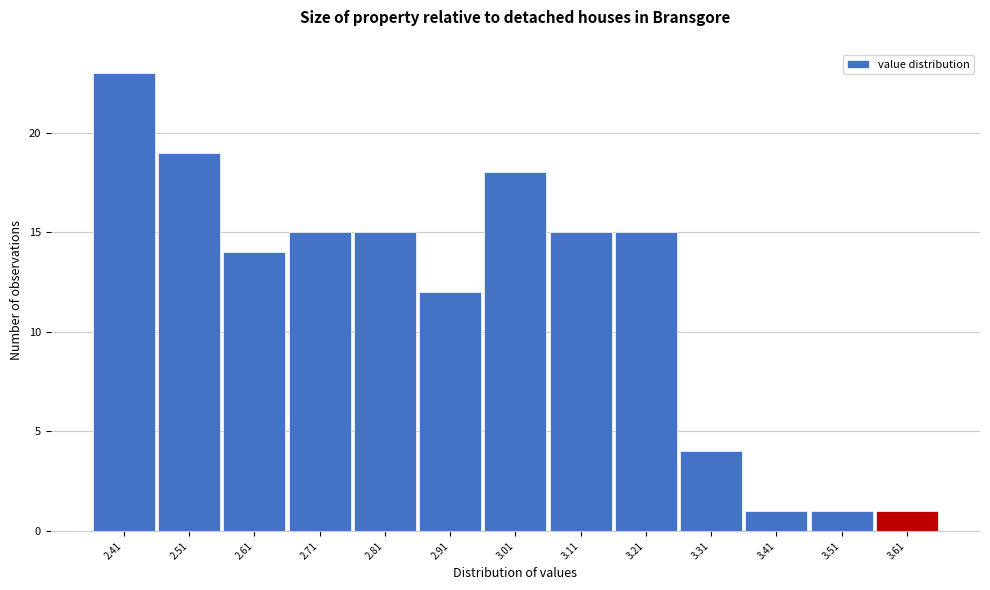

Reading right to left, extract all data points from this chart.

1	1	1	4	15	15	18	12	15	15	14	19	23